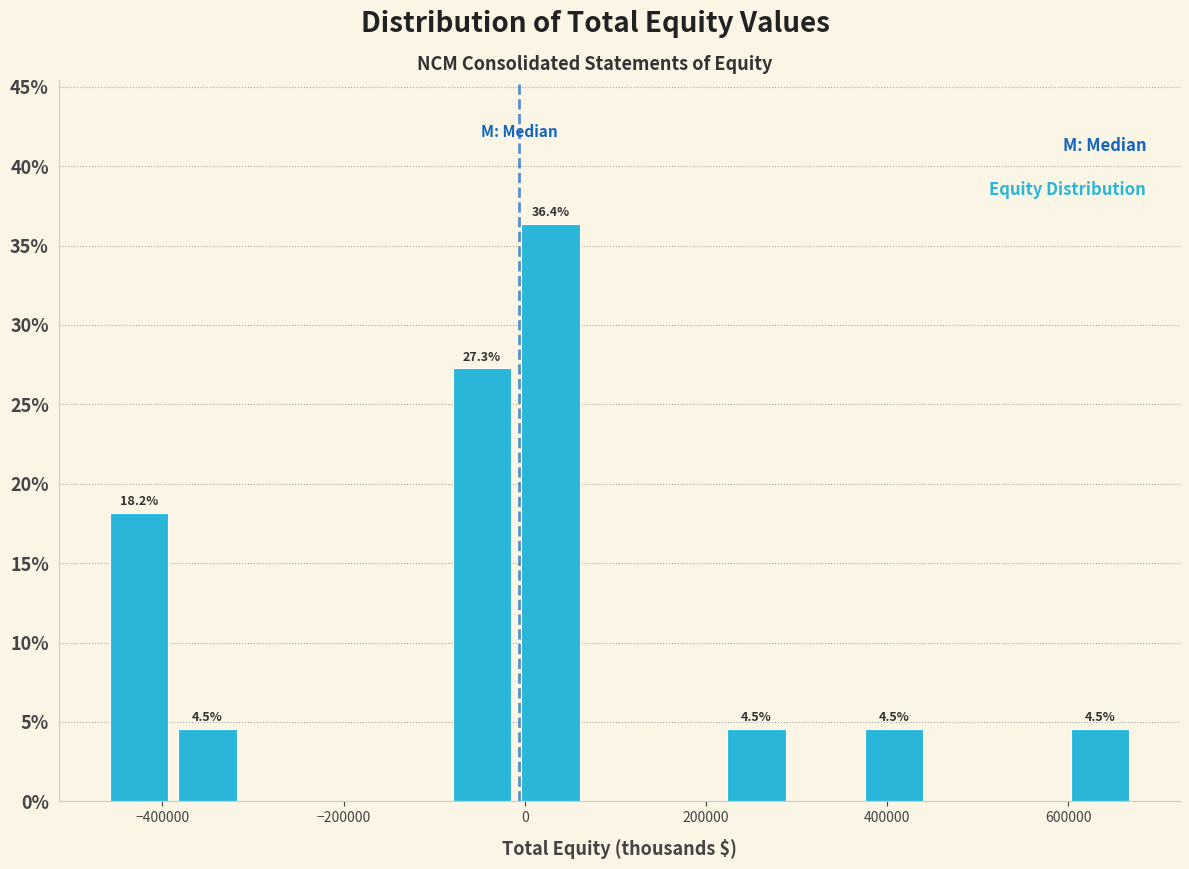

Around what value on the x-axis is the tallest bar? Give the approximate position of its centre, as read against the axis.

20000